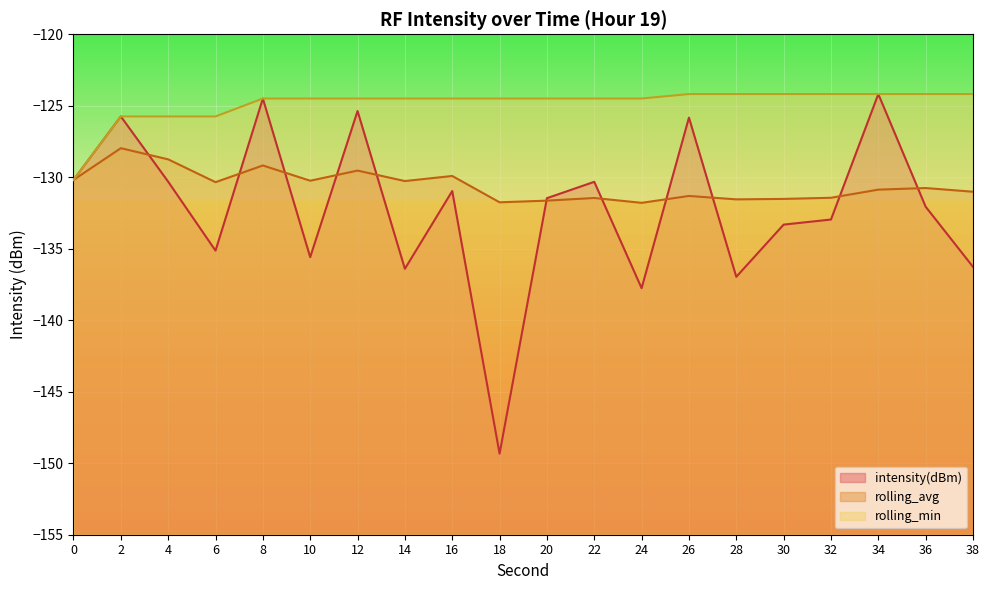

What is the average value of the rolling_min series?

-124.9